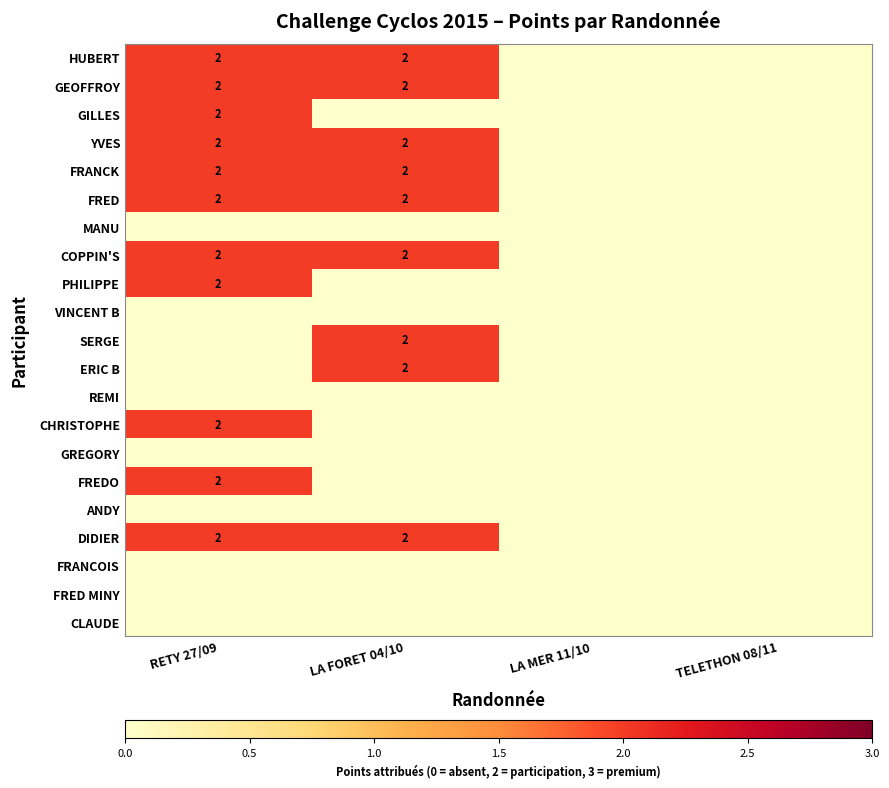

Is the value of ERIC B at RETY 27/09 greater than the value of MANU at TELETHON 08/11?

No